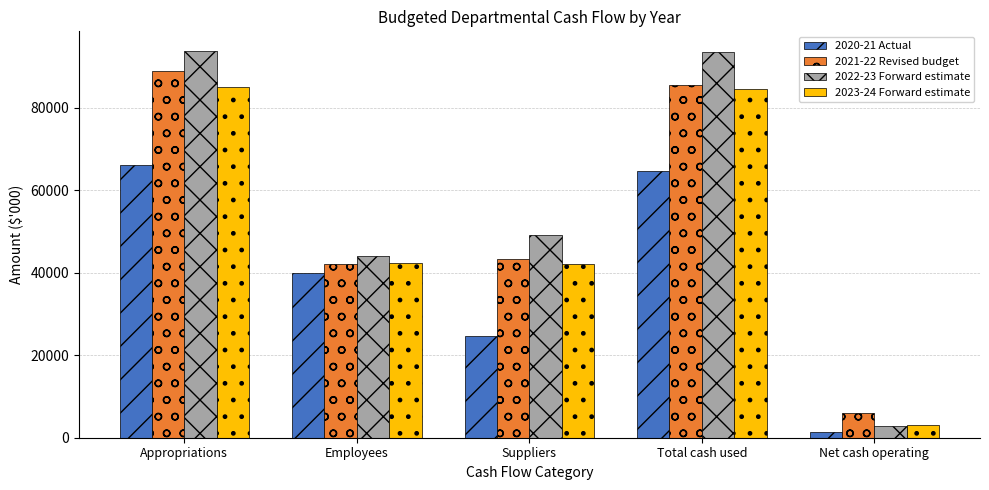

Is the value of 2022-23 Forward estimate at Employees greater than the value of 2021-22 Revised budget at Total cash used?

No